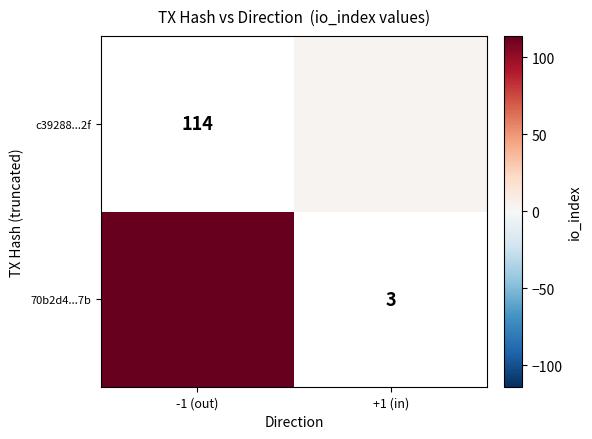

At +1 (in), list the series in order from largest to smallest.

70b2d4...7b, c39288...2f